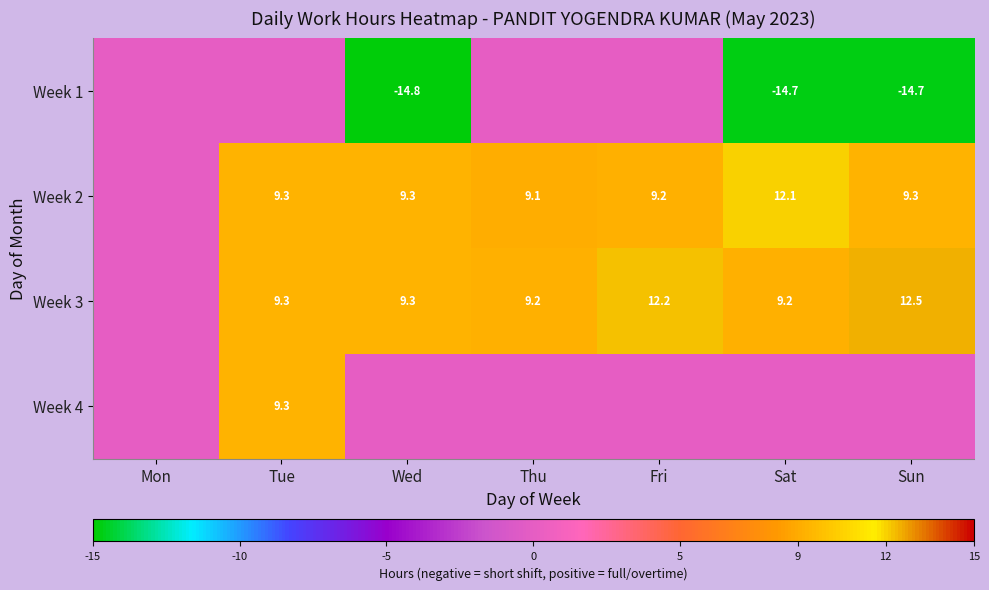

What is the maximum value shown in the chart?

12.5